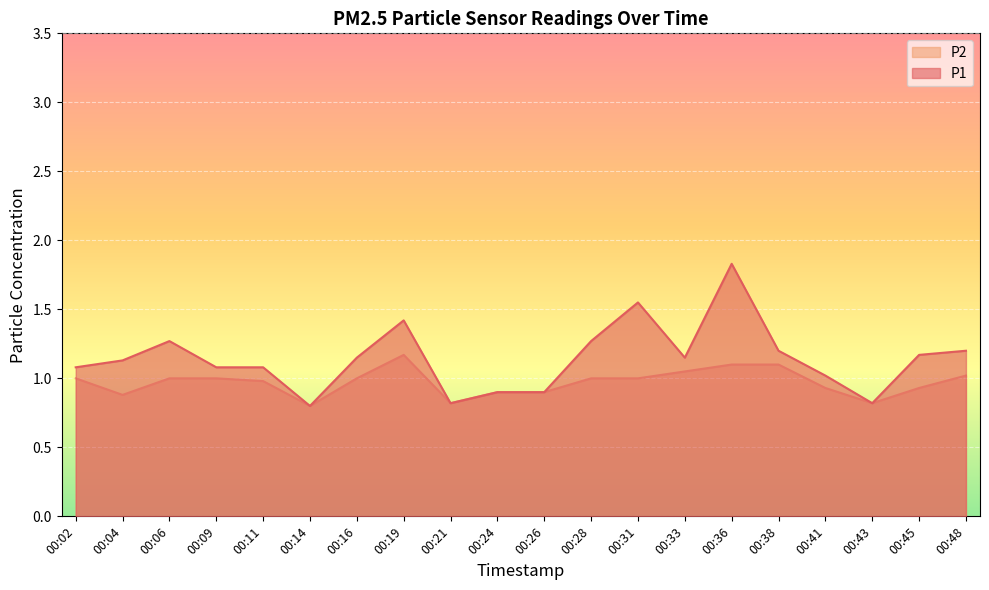

What is the total value across all series at 00:31?

2.5